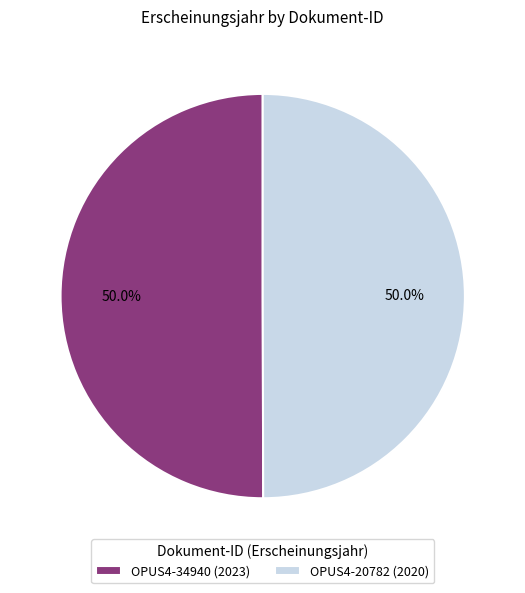

What is the ratio of the value at OPUS4-34940 (2023) to the value at OPUS4-20782 (2020)?

1.0